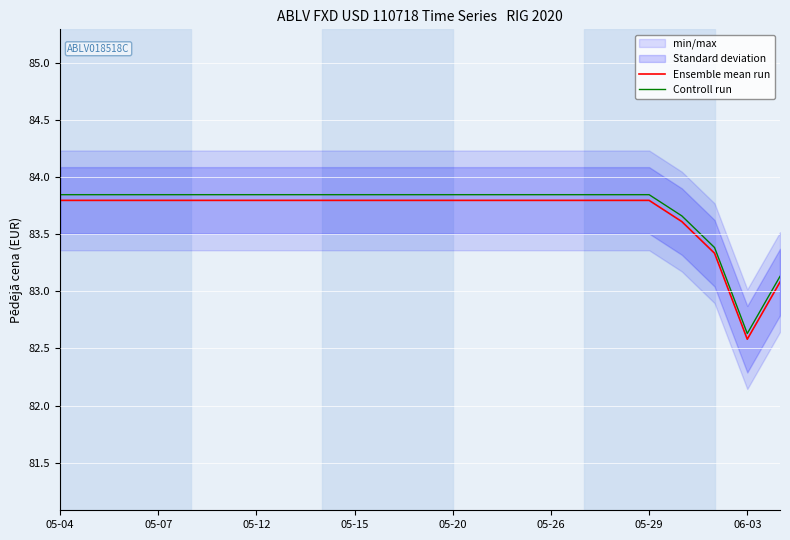

Is it true that Ensemble mean run equals 83.8 at 05-26?

True